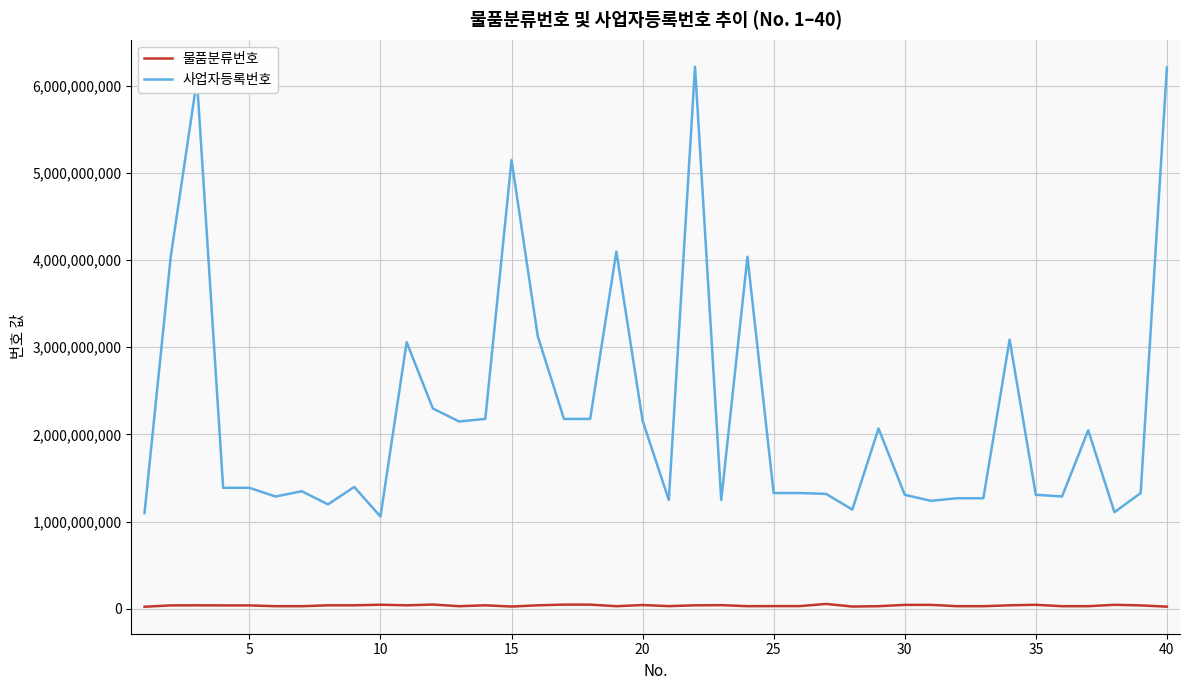

What is the difference between the maximum and minimum values in the 사업자등록번호 series?

5159524455